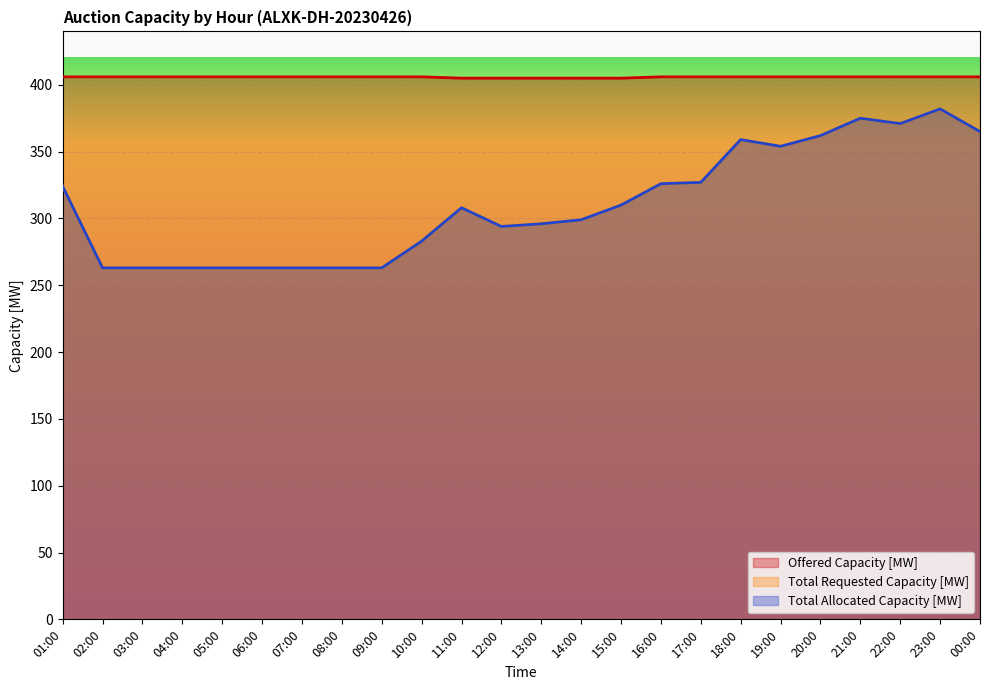

Which label corresponds to the largest value in the chart?

01:00